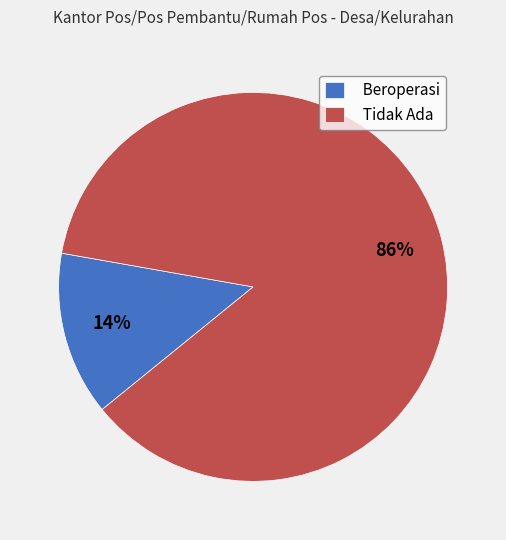

Which category has the biggest portion of the pie?

Tidak Ada